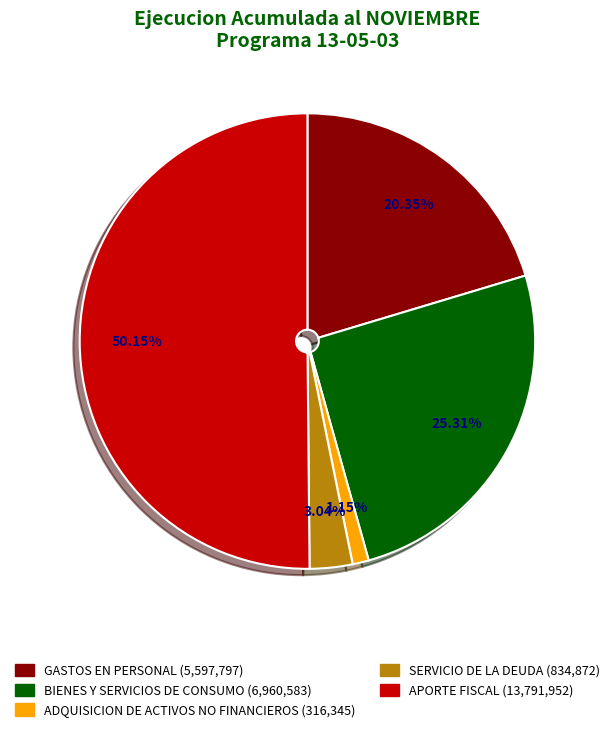

To the nearest percent, what is the combined percentage of ADQUISICION DE ACTIVOS NO FINANCIEROS and GASTOS EN PERSONAL?

22%